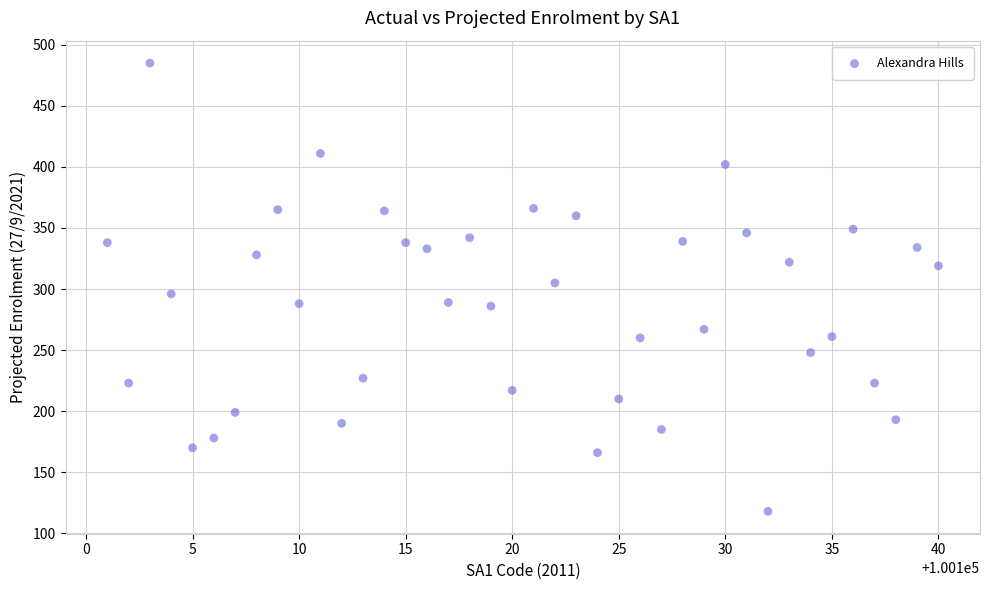

What is the range of Y values (max minus min)?

367